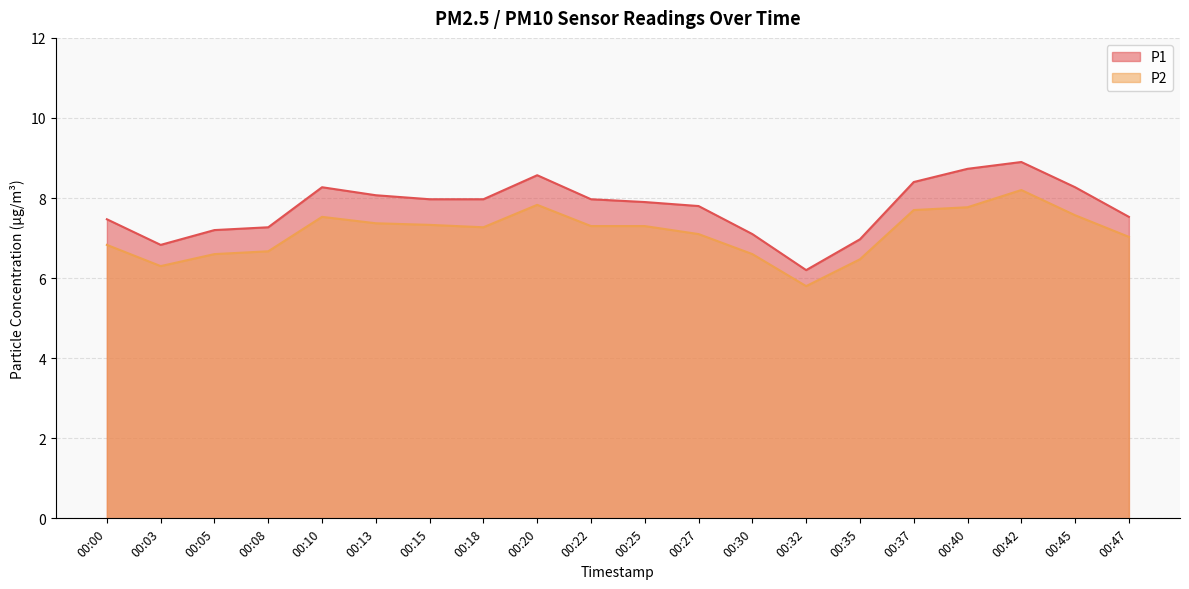

Between 00:03 and 00:42, which series saw the biggest shift?

P1